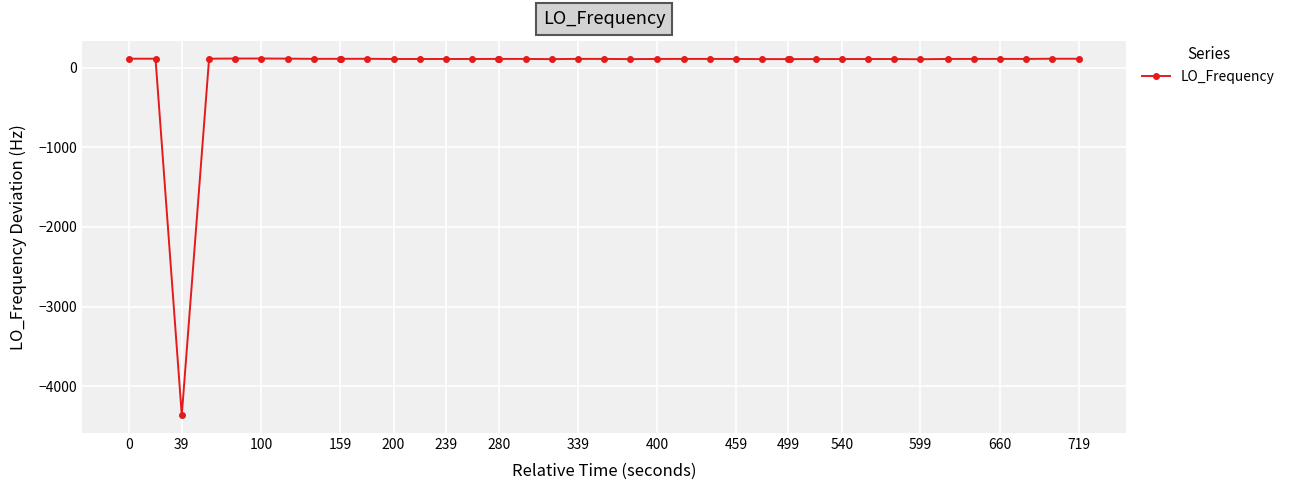

How many data points are less than 111?

14